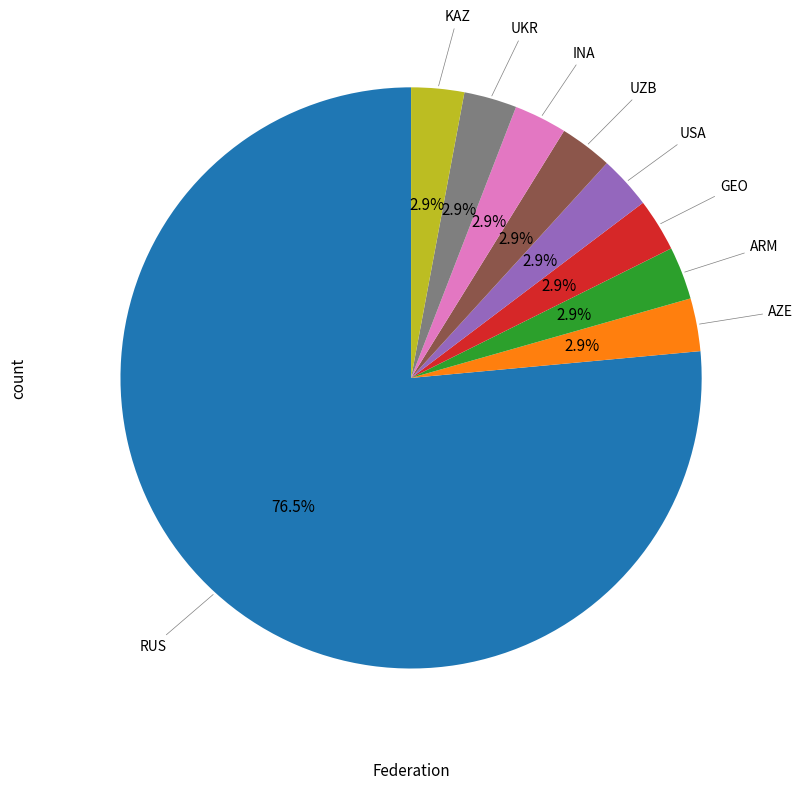

Is there a majority slice in this chart?

Yes